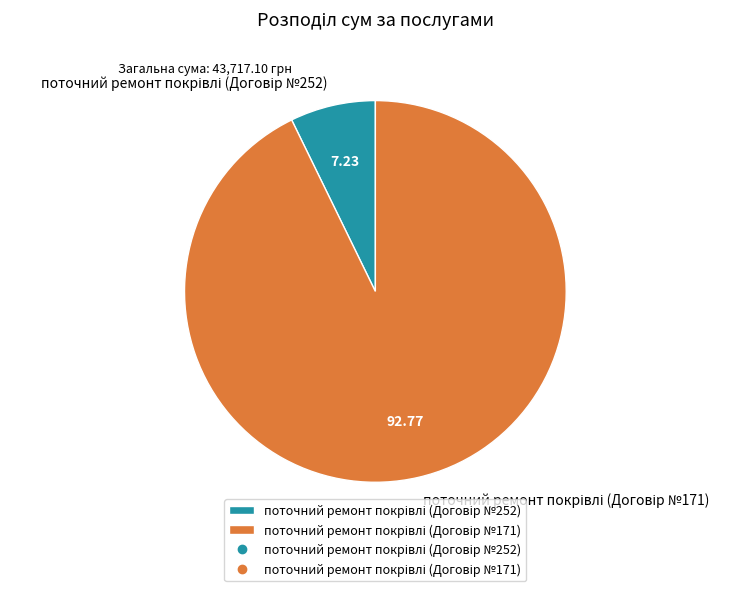

Is there any slice that represents more than half of the pie?

Yes